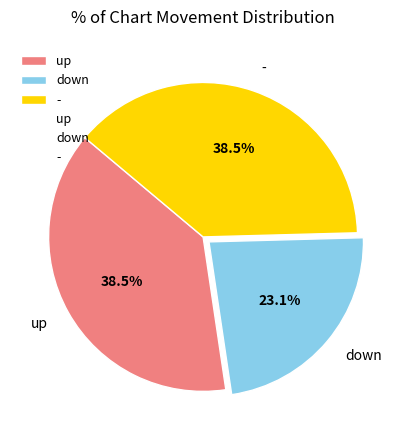

The - slice represents 24% of the pie. True or false?

False